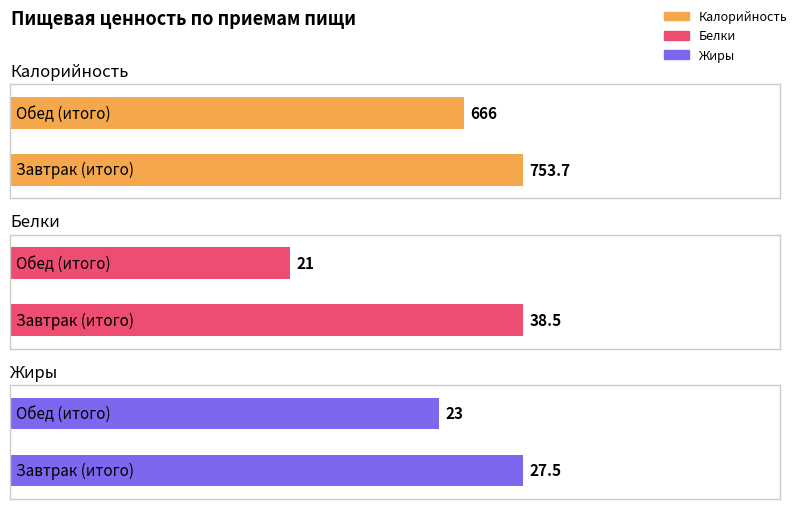

Which series changed the most between Завтрак (итого) and Обед (итого)?

Калорийность